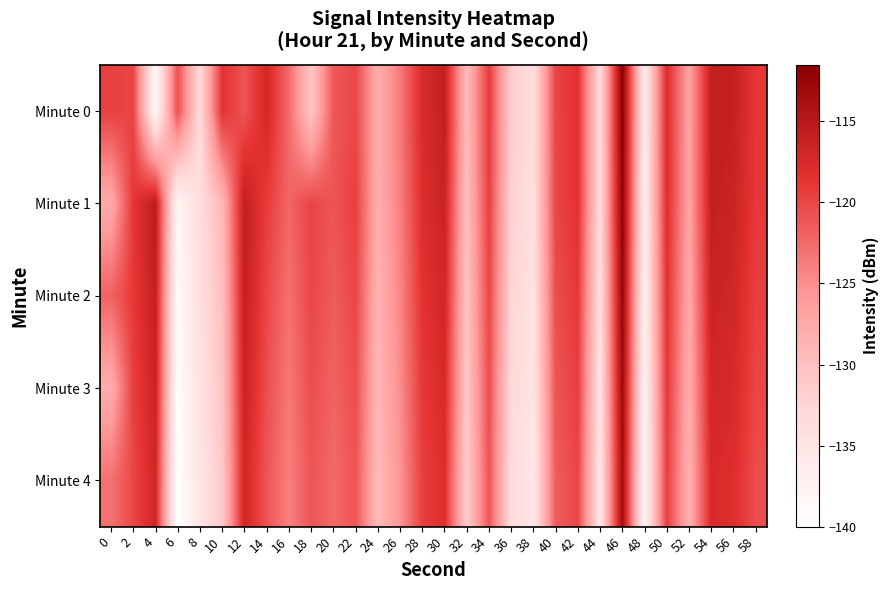

What is the smallest value displayed?

-140.0